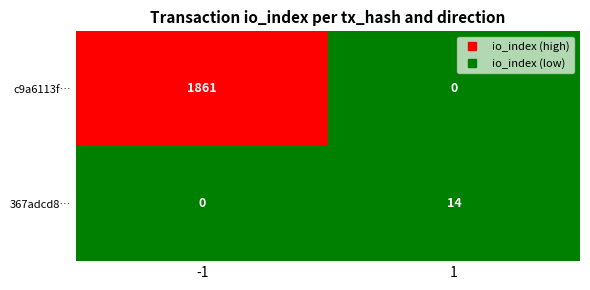

What is the greatest value displayed?

1861